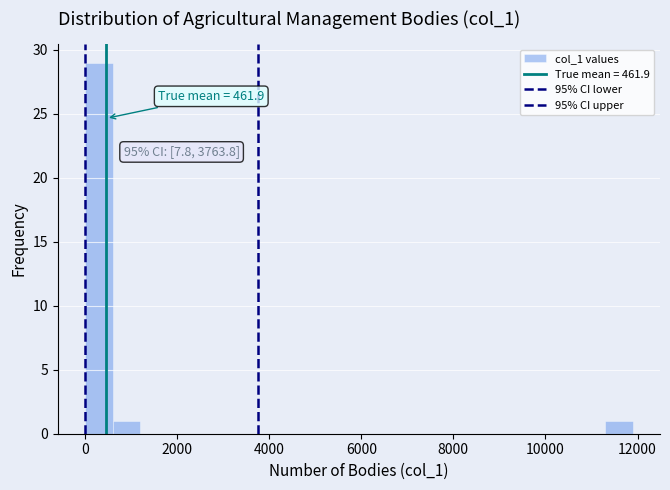

Around what value on the x-axis is the tallest bar? Give the approximate position of its centre, as read against the axis.

400